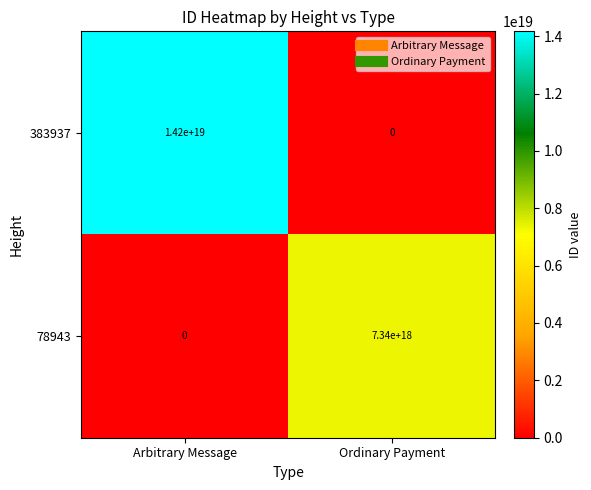

At which label is 78943 closest to 3670000000000000000?

Arbitrary Message